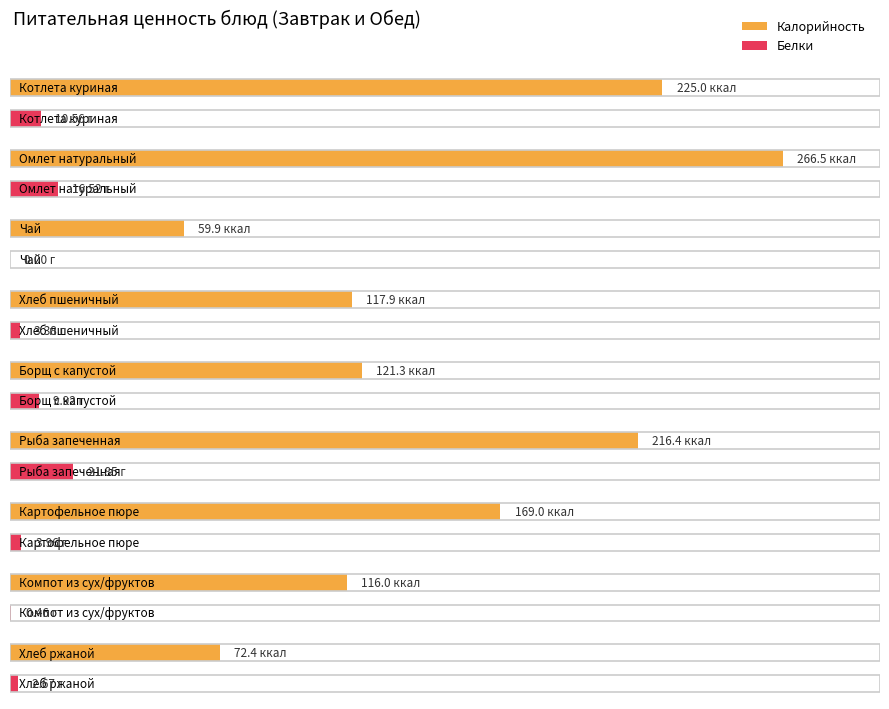

What is the lowest value of the Калорийность series?

59.9